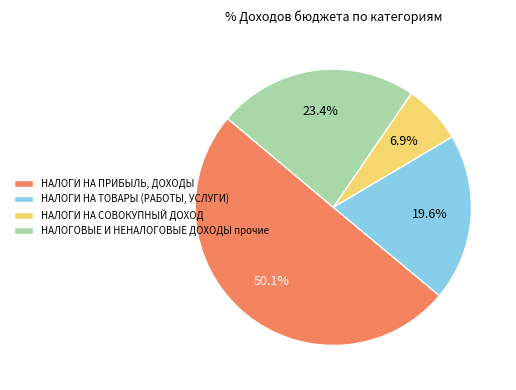

To the nearest percent, what percentage of the pie is НАЛОГОВЫЕ И НЕНАЛОГОВЫЕ ДОХОДЫ прочие?

23%